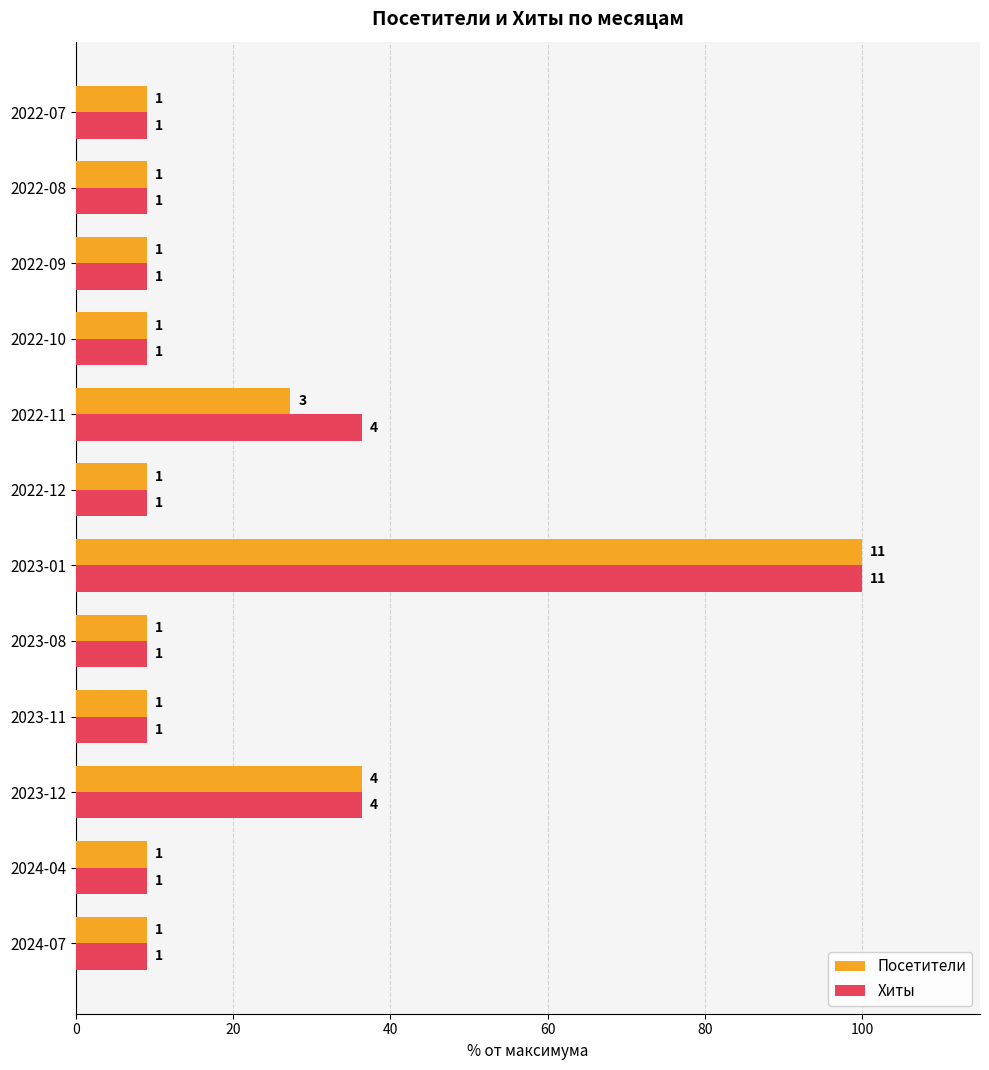

List the series in order of their overall mean, lowest first.

Посетители, Хиты